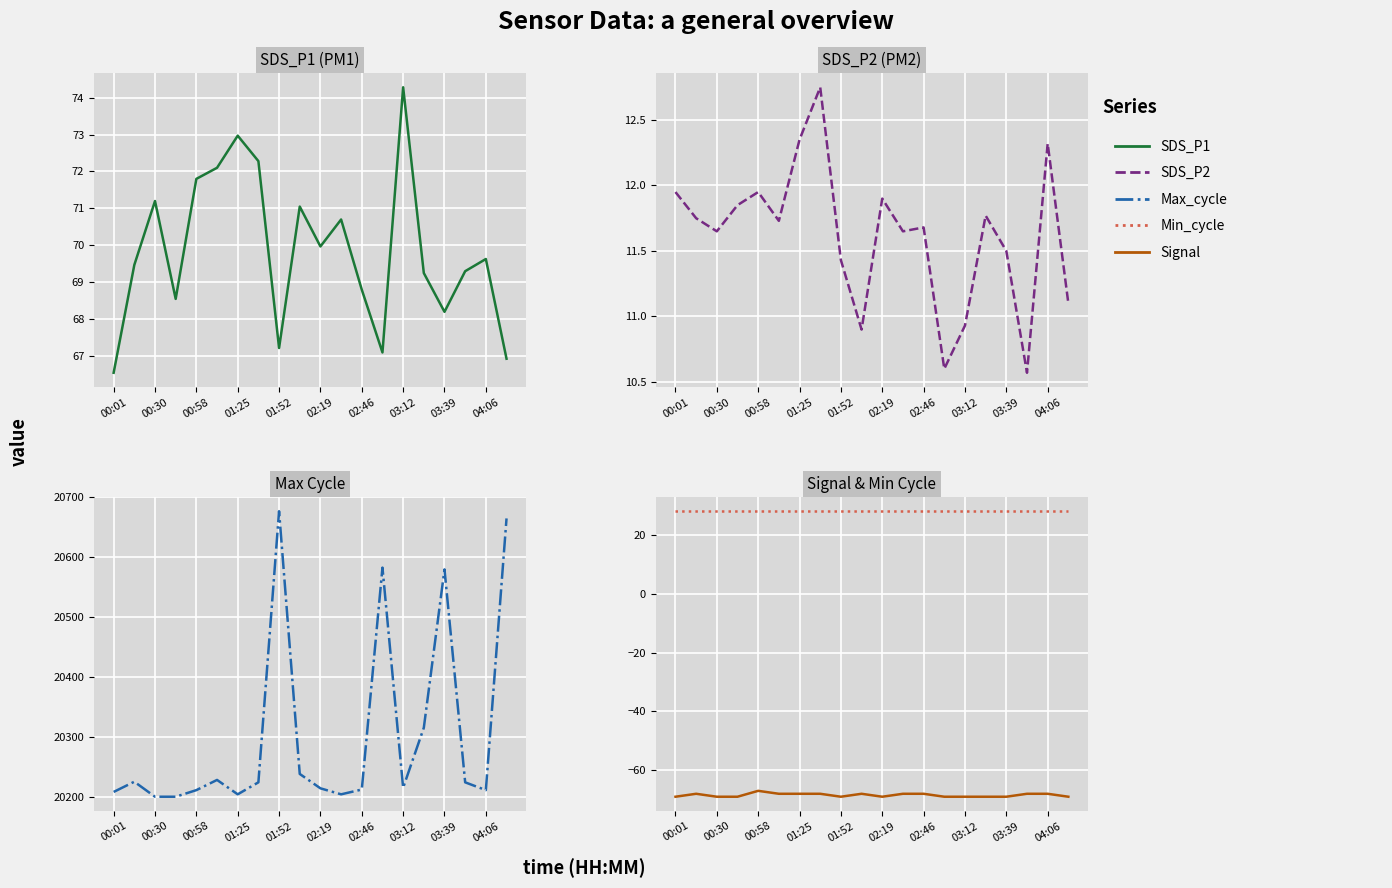

What is the difference between the highest and lowest values at 03:39?

20649.0